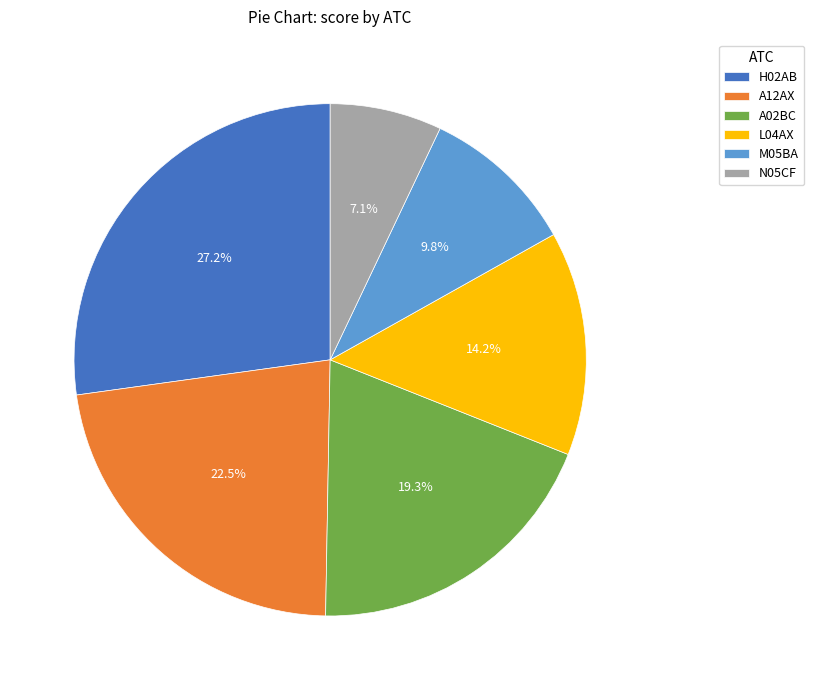

To the nearest percent, what is the difference between the largest and smallest slice percentages?

20%